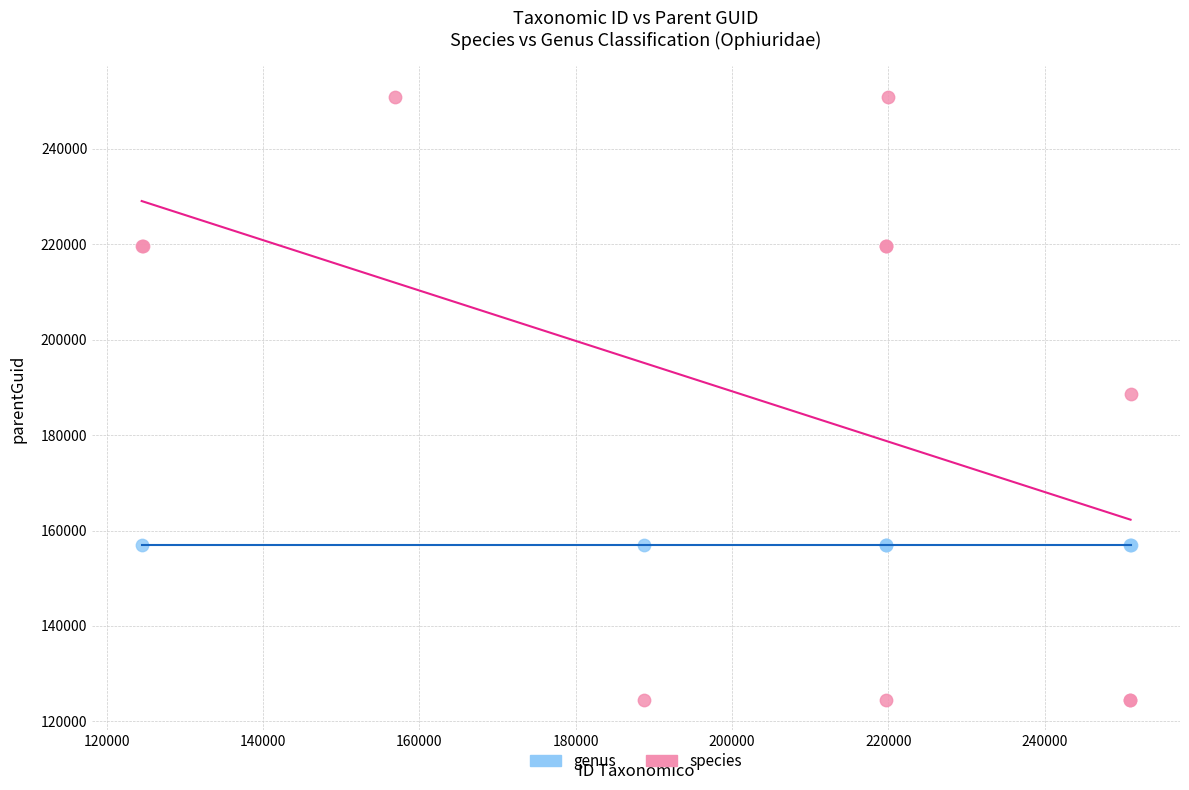

Which series contains the highest Y value?

species